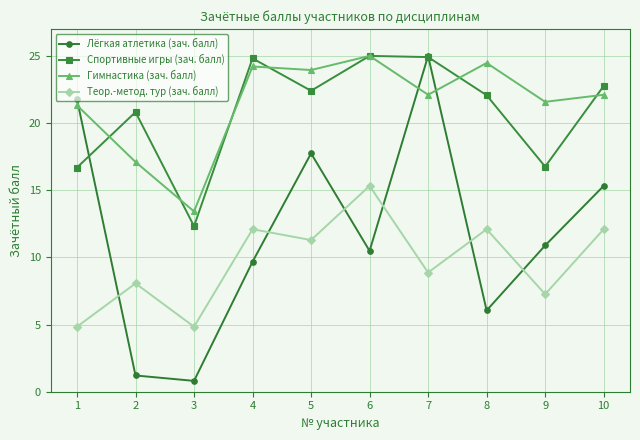

What value does the Спортивные игры (зач. балл) series have at 10?

22.8